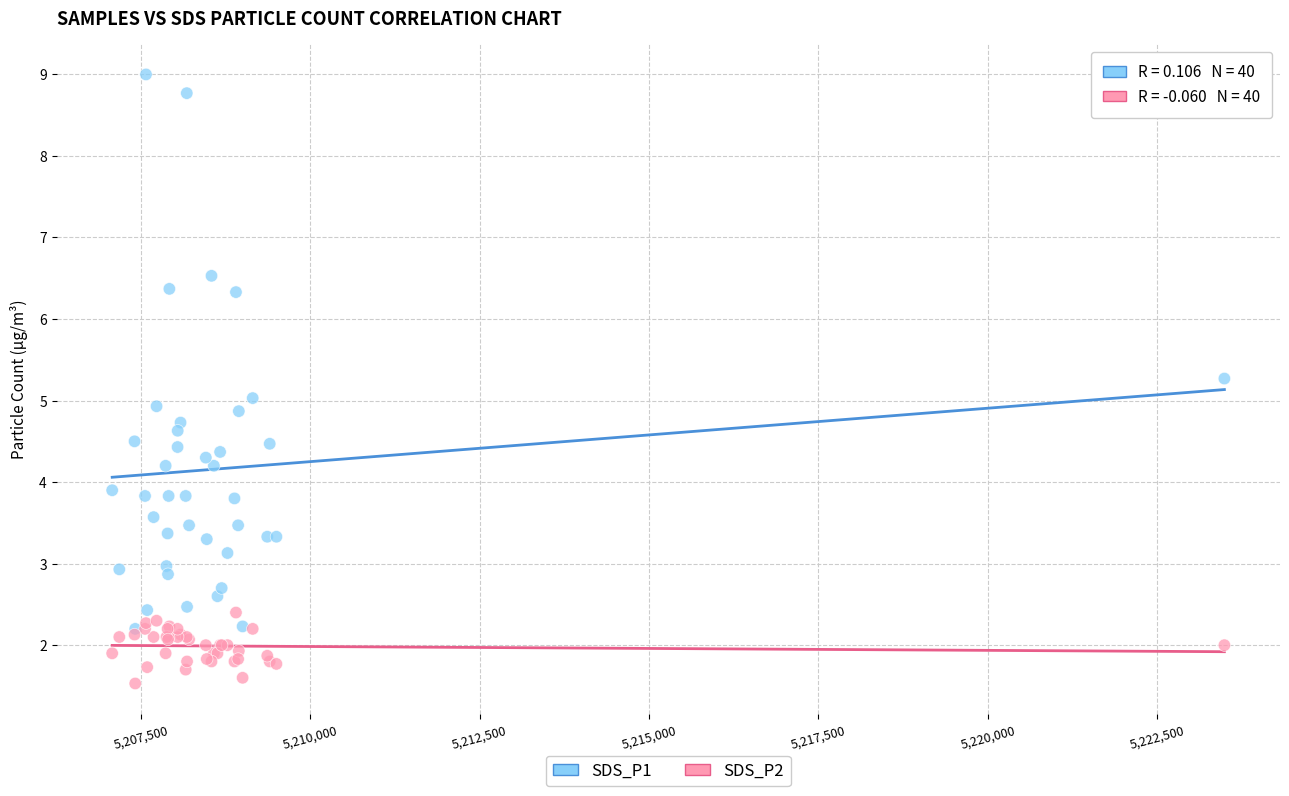

Which series reaches the maximum Y coordinate?

SDS_P1